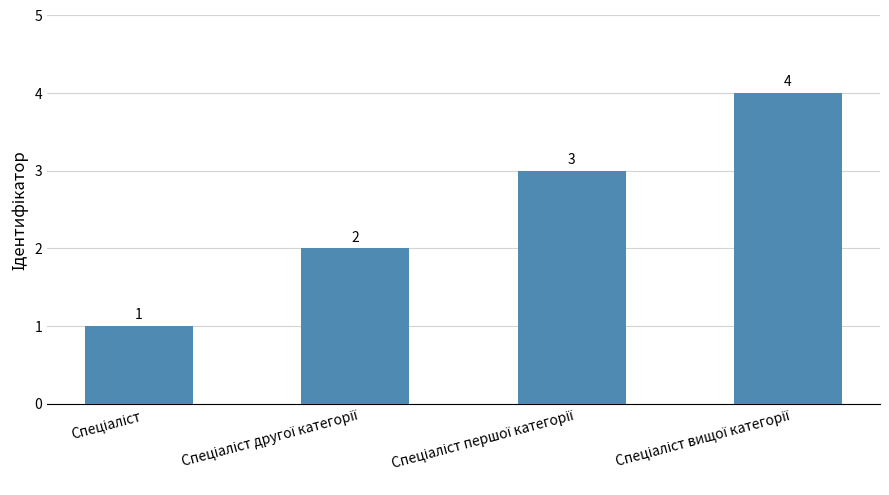

What is the difference between the maximum and minimum values?

3